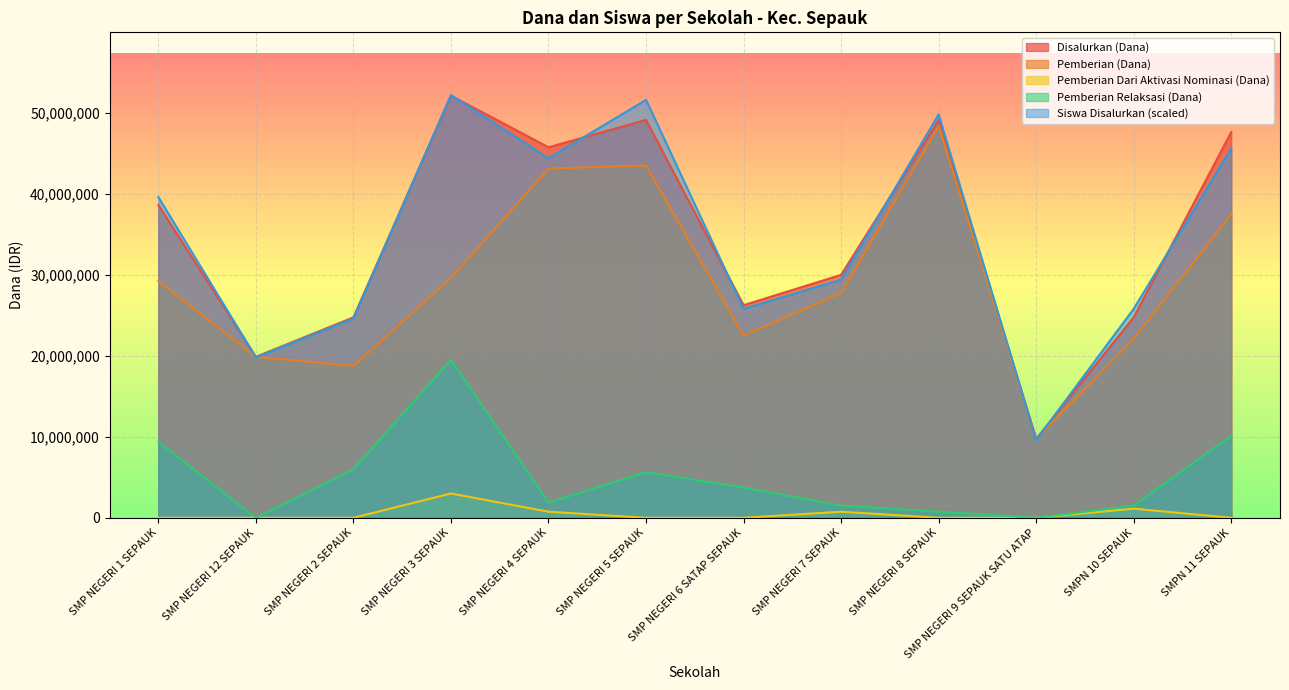

Which has a higher value, SMP NEGERI 9 SEPAUK SATU ATAP or SMP NEGERI 12 SEPAUK?

SMP NEGERI 12 SEPAUK